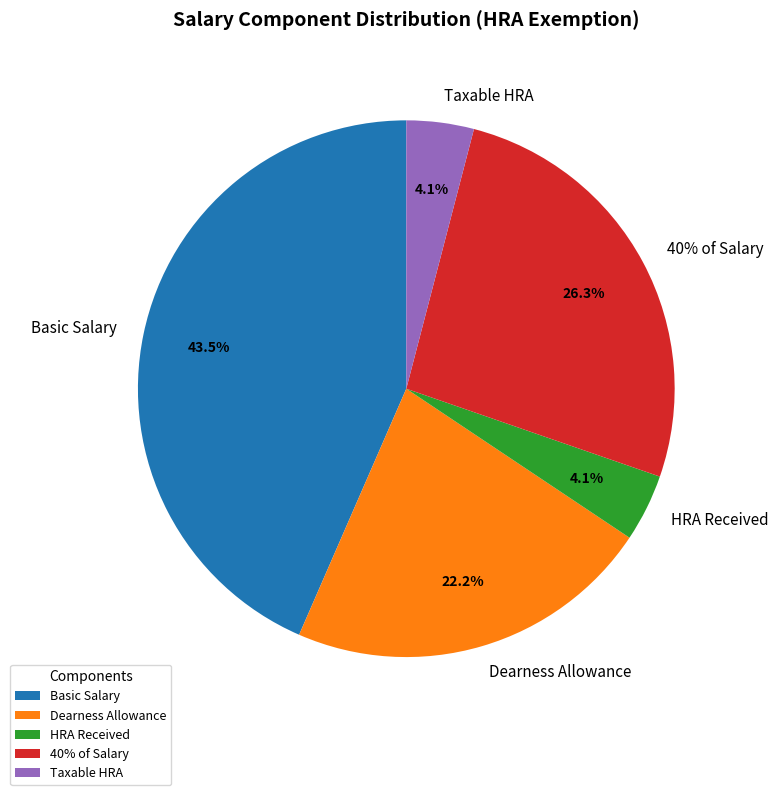

What is the smallest slice in the pie chart?

HRA Received